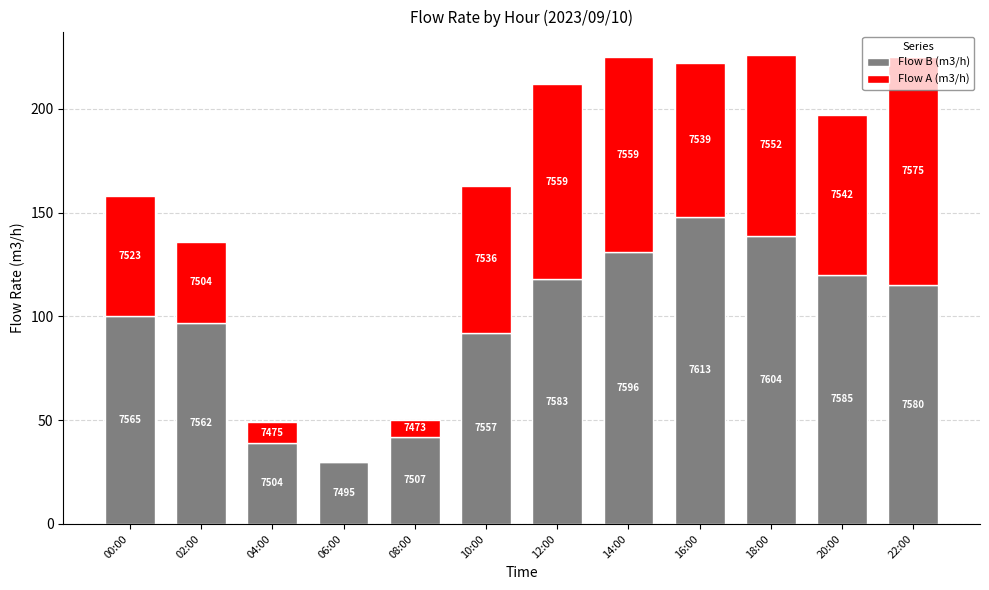

Does the chart contain stacked bars?

Yes